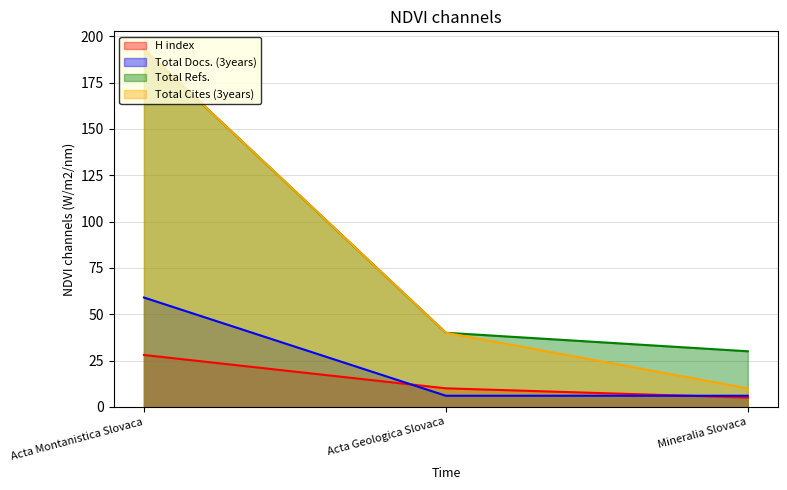

What is the spread (max minus min) of values at Mineralia Slovaca?

25